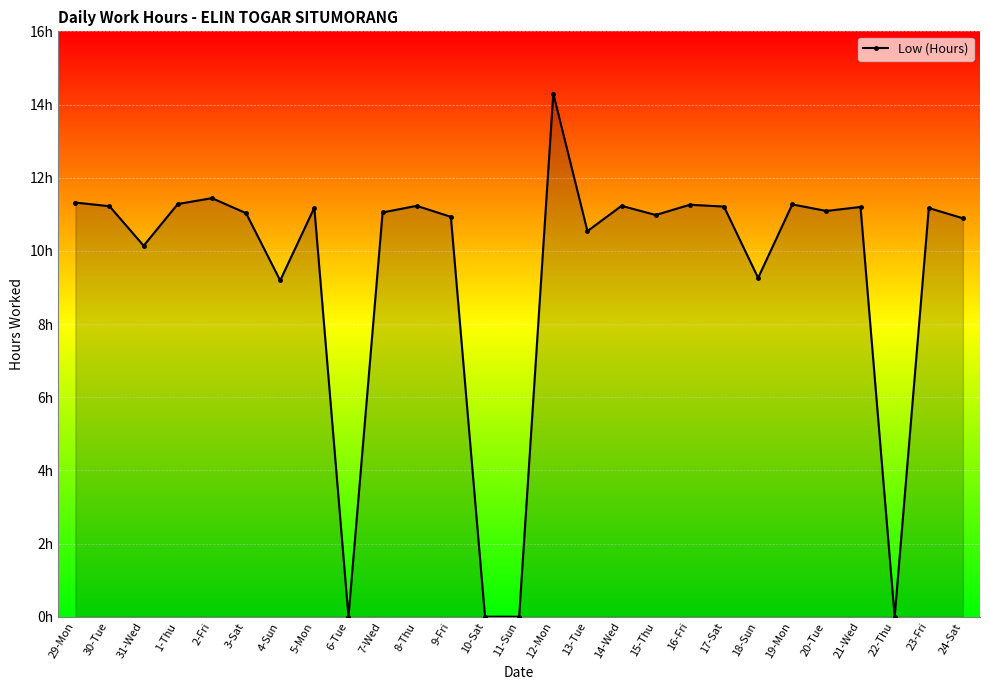

True or false: the data shows 4.9 at 30-Tue.

False